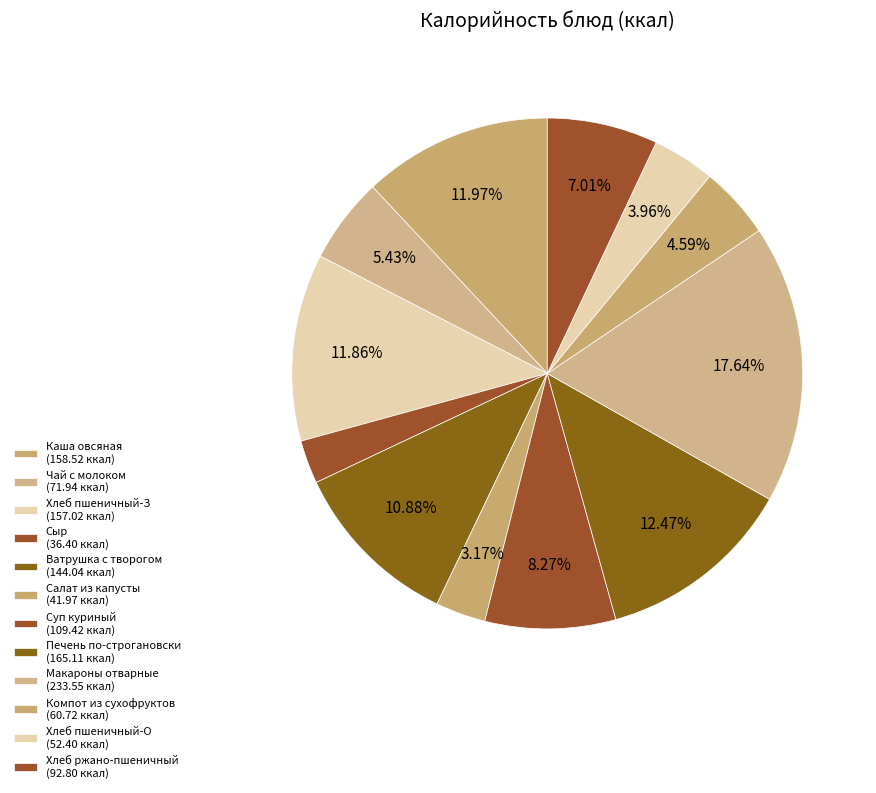

How many segments does this pie chart have?

12